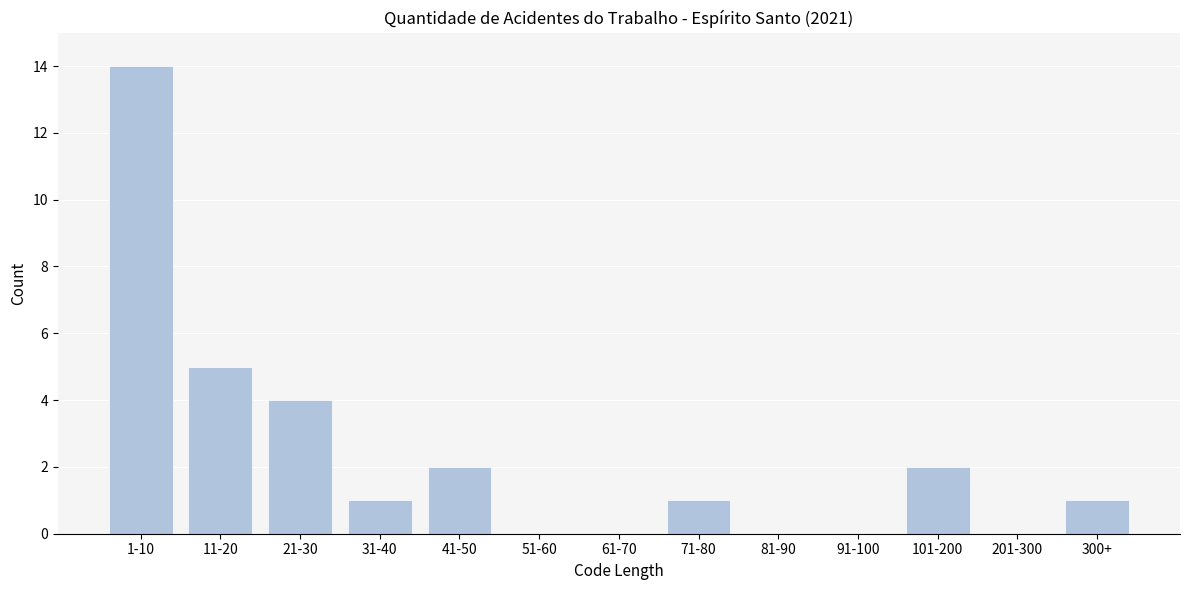

Reading left to right, list all the values displayed in this chart.

1-10=14	11-20=5	21-30=4	31-40=1	41-50=2	51-60=0	61-70=0	71-80=1	81-90=0	91-100=0	101-200=2	201-300=0	300+=1